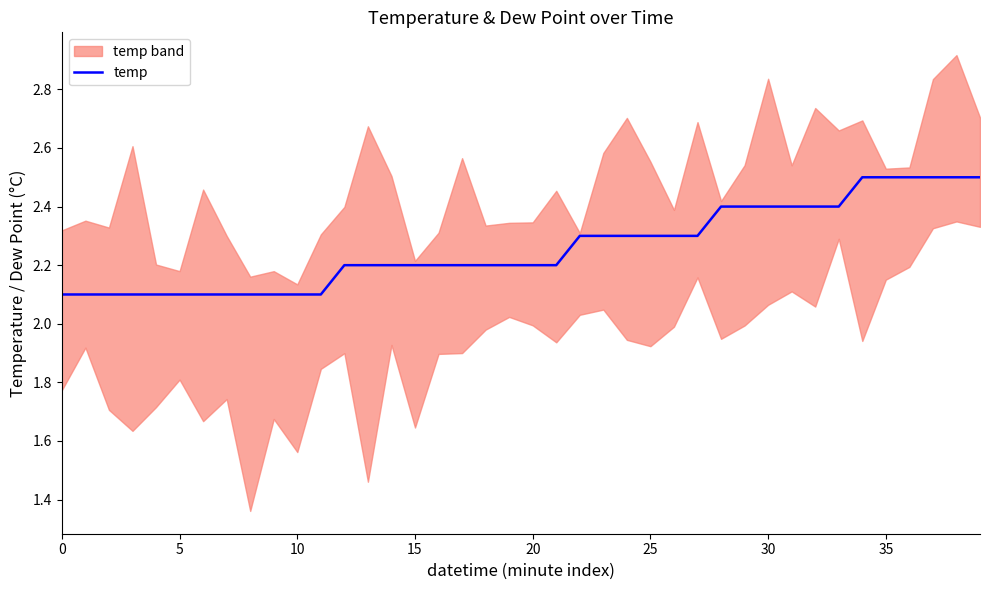

What is the difference between the maximum and minimum values?

0.4